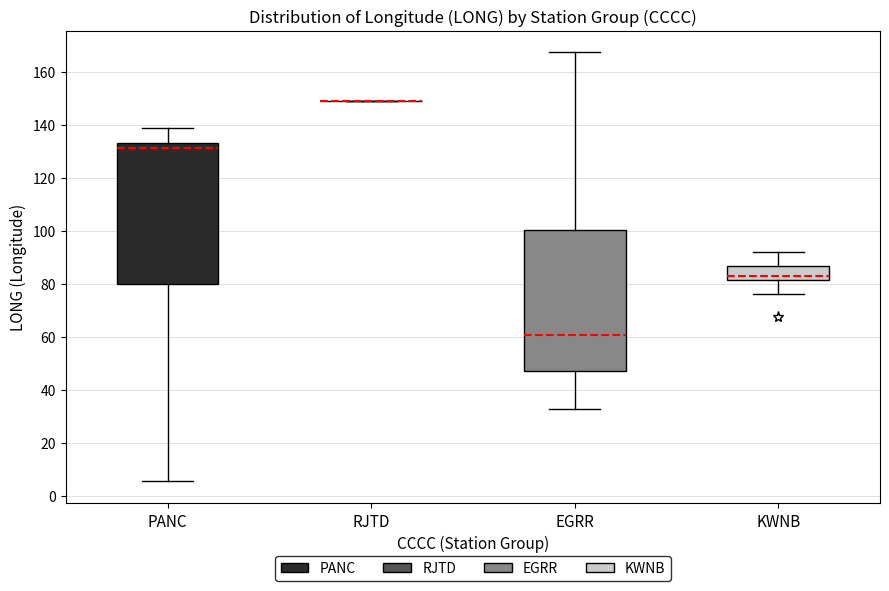

Reading left to right, read every box against the y-axis: the position of its median line, the range the box covers, and the ends of its whiskers. The values are not printed on the chart, so give them approximately, as read against the axis.

PANC: median 132, box 80 to 134, whiskers 6 to 138
RJTD: box collapsed to a line at 150, whiskers 150 to 150
EGRR: median 60, box 48 to 100, whiskers 32 to 168
KWNB: median 82 (just above the box's lower edge), box 82 to 86, whiskers 76 to 92